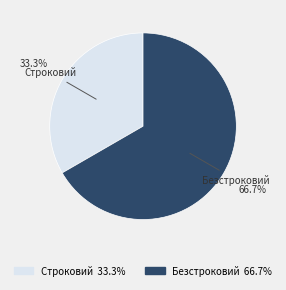

Which slice is the largest?

Безстроковий